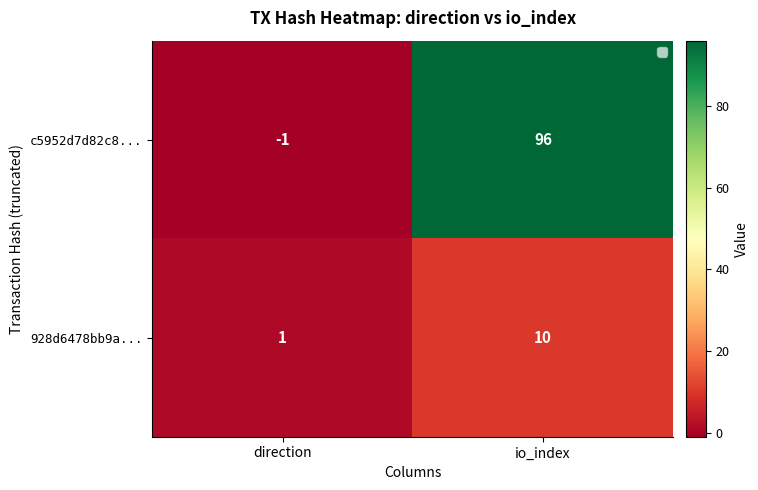

Which category has the lowest value across all series?

direction